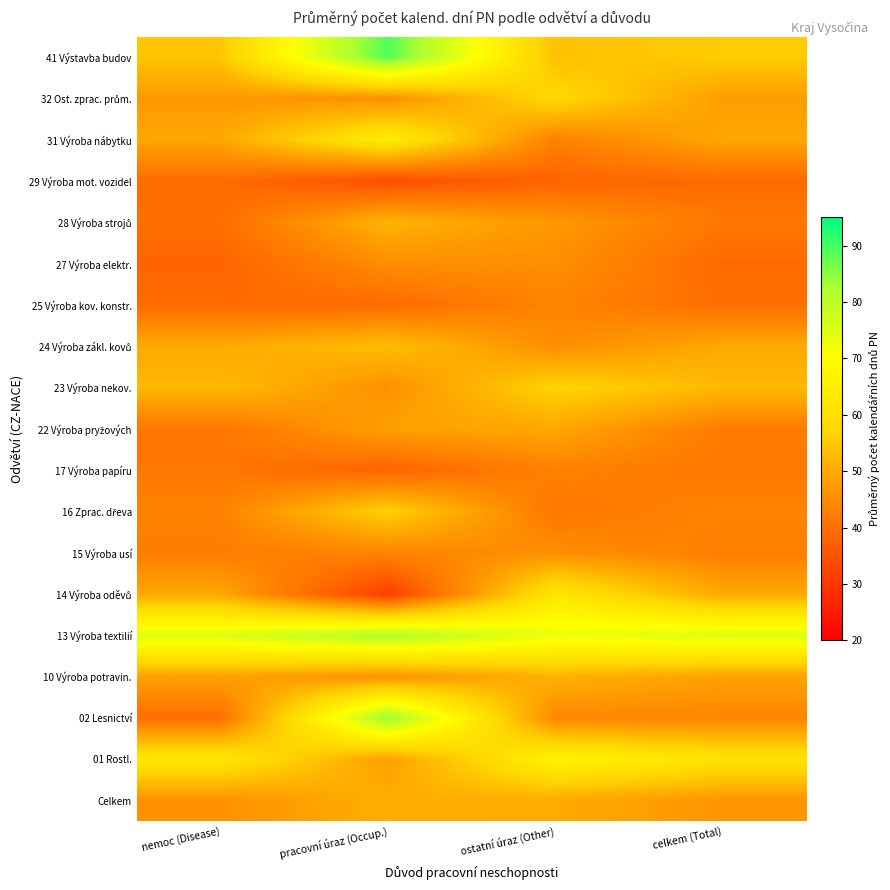

Rank the series at pracovní úraz (Occup.) from lowest to highest value.

14 Výroba oděvů, 29 Výroba mot. vozidel, 17 Výroba papíru, 25 Výroba kov. konstr., 15 Výroba usí, 27 Výroba elektr., 32 Ost. zprac. prům., 23 Výroba nekov., 10 Výroba potravin., 01 Rostl., 22 Výroba pryžových, Celkem, 28 Výroba strojů, 24 Výroba zákl. kovů, 16 Zprac. dřeva, 31 Výroba nábytku, 13 Výroba textilií, 02 Lesnictví, 41 Výstavba budov